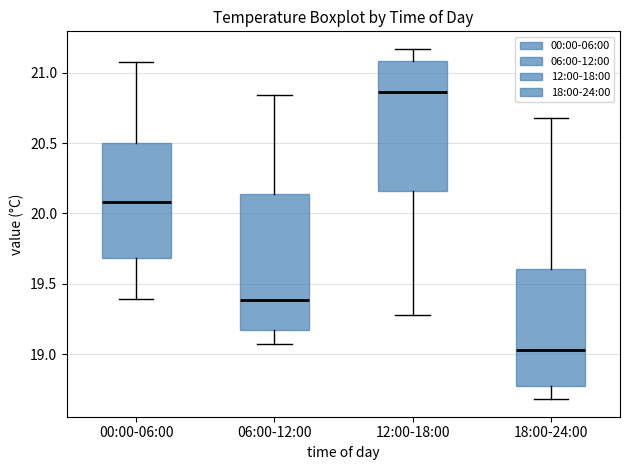

Where does the median line of the box for 06:00-12:00 sit on the y-axis? The values are not printed on the chart, so give them approximately, as read against the axis.

19.40